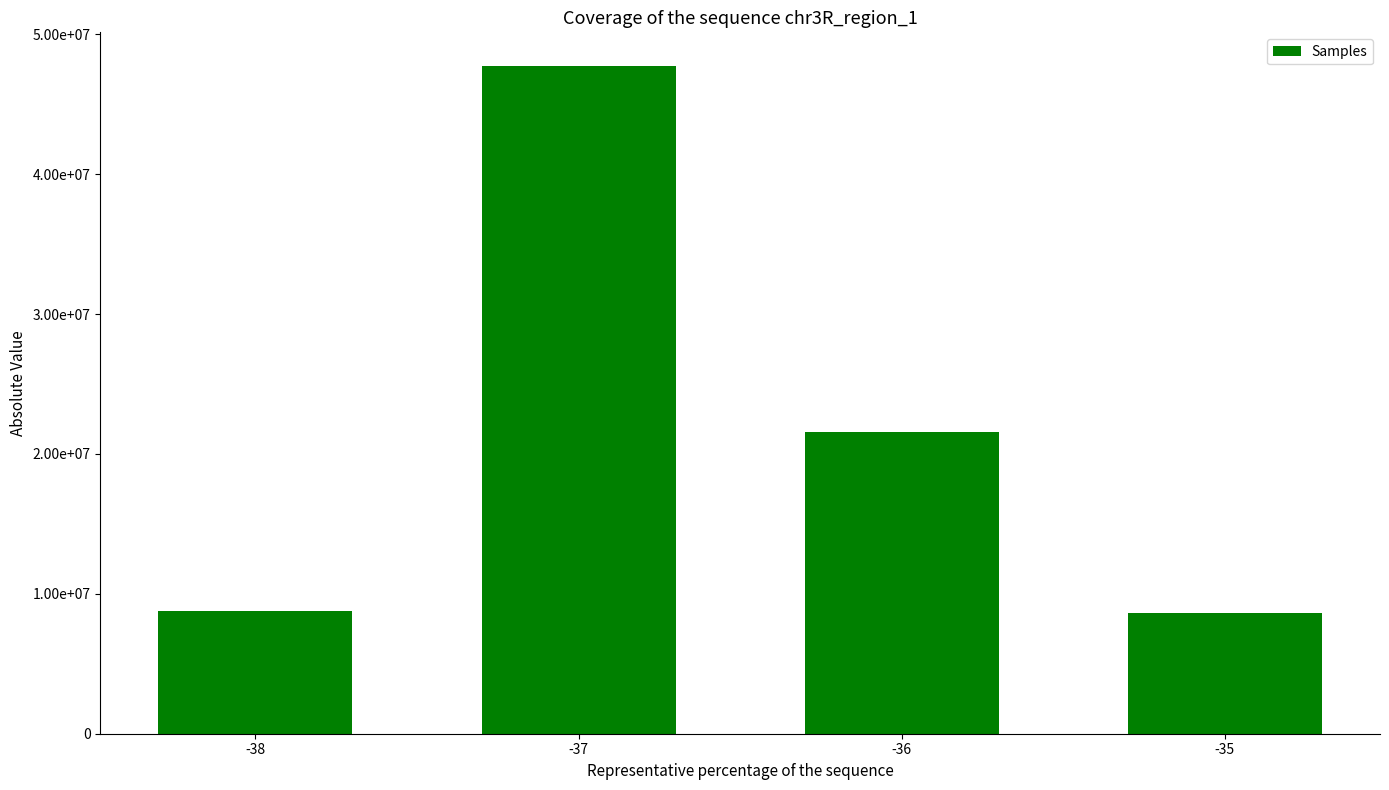

Rank the categories by value from lowest to highest.

-35, -38, -36, -37